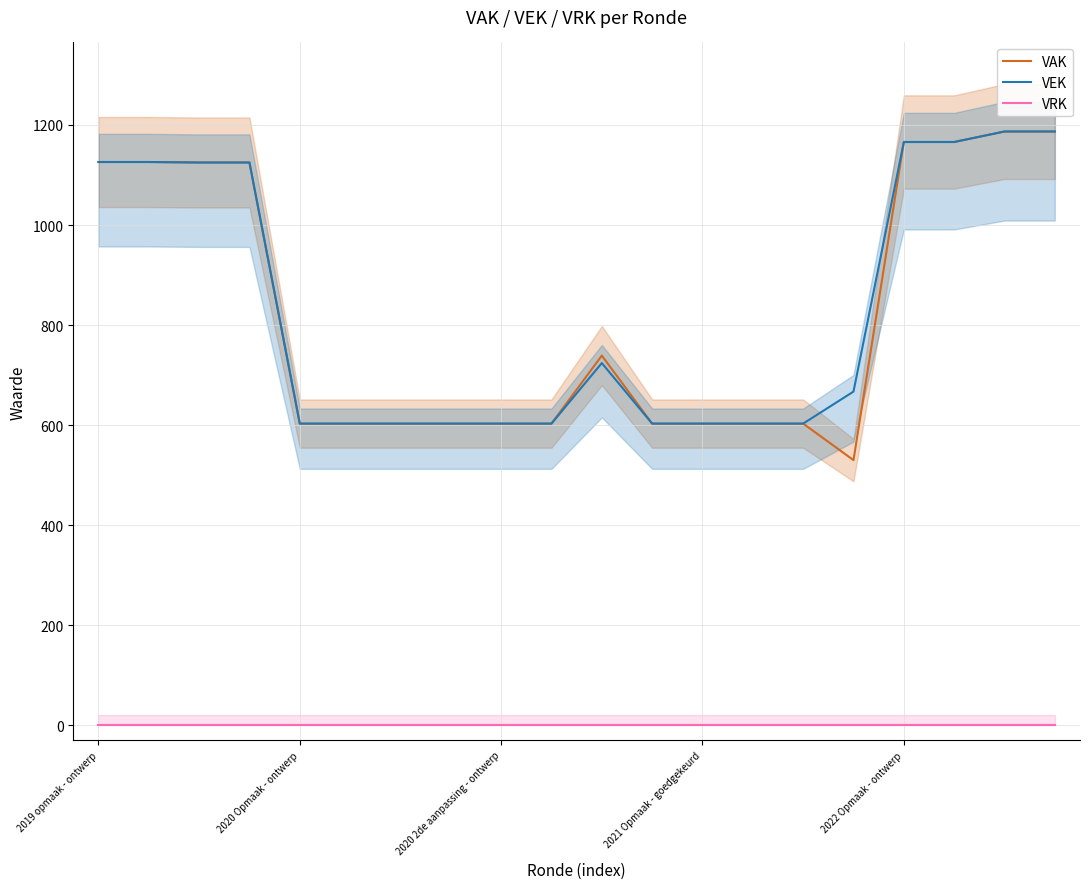

What is the spread (max minus min) of values at 14?

603